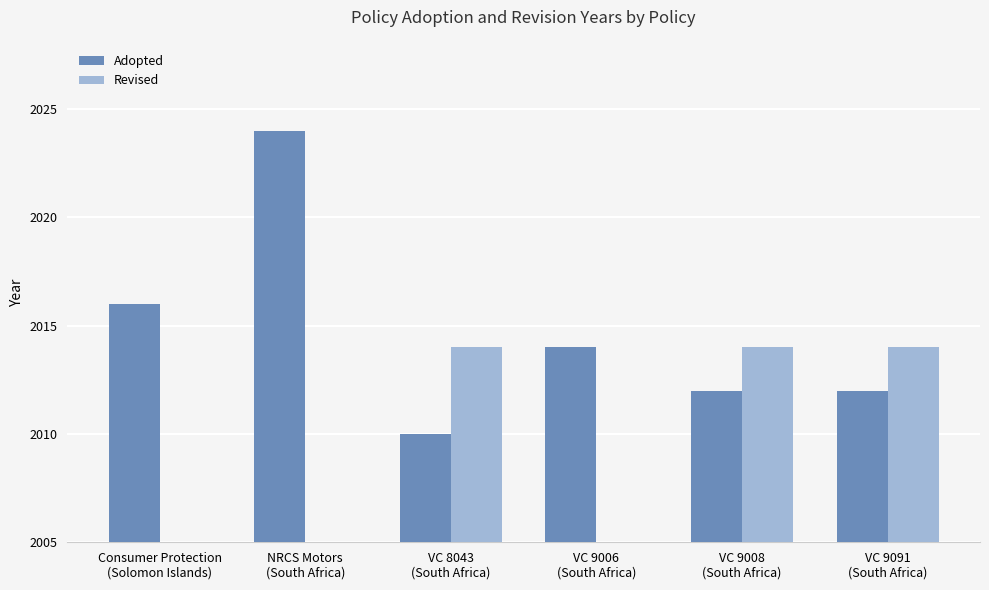

What is the label of the 4th bar from the right?

VC 8043
(South Africa)